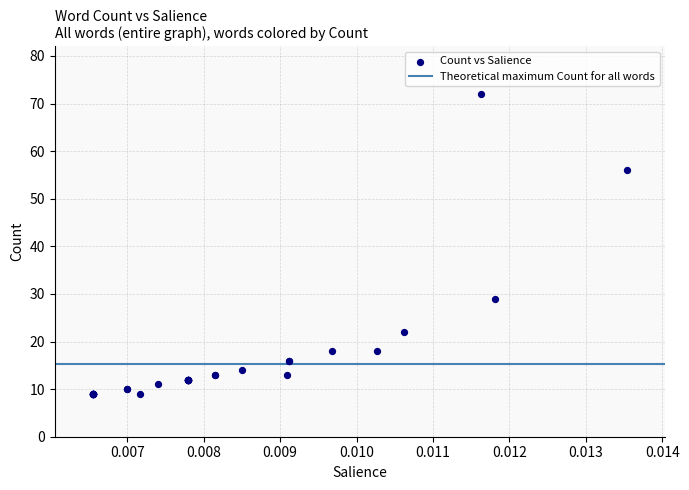

What Y value in the scatter plot is closest to 40?

29